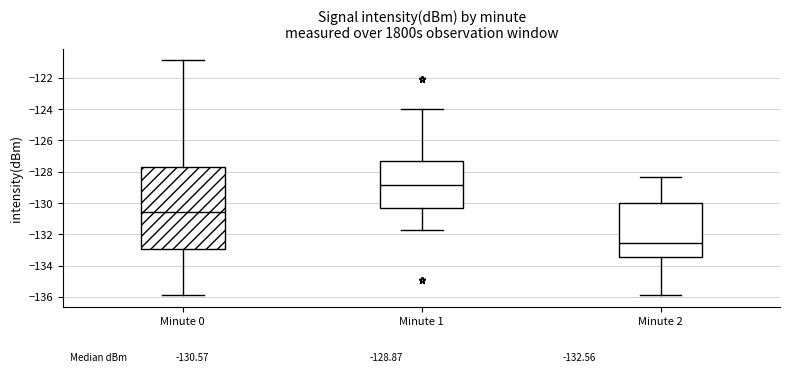

Which box is the tallest, from its lower edge to its upper edge?

Minute 0